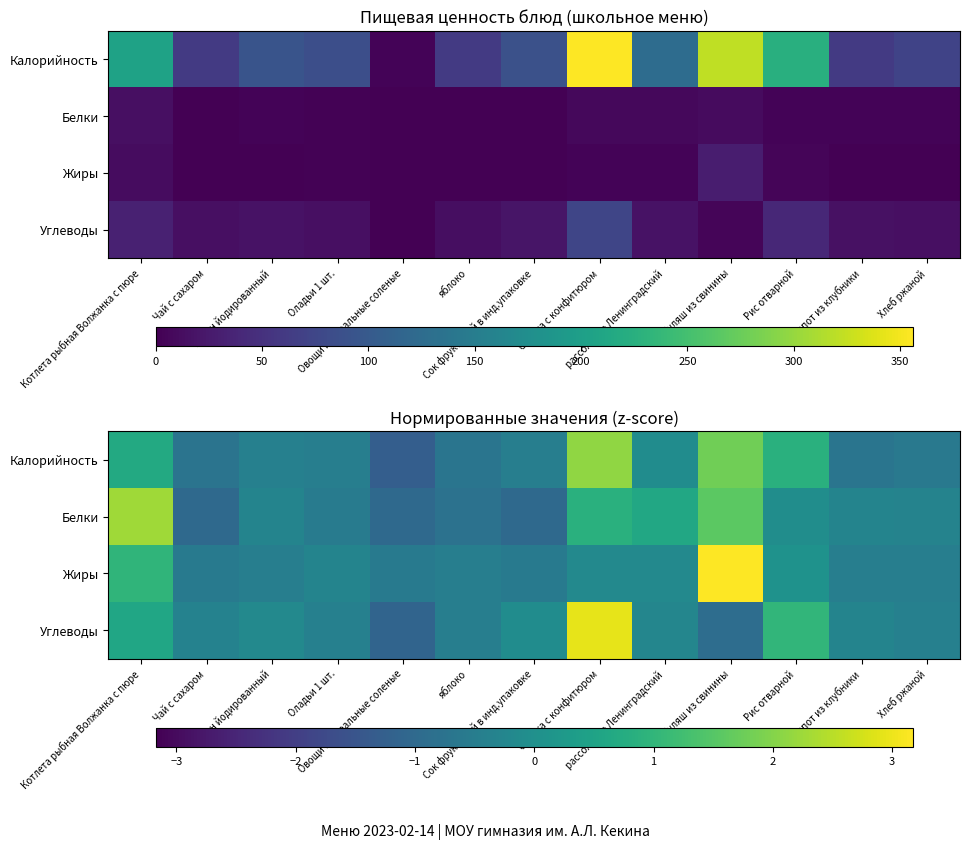

Which label corresponds to the largest value in the chart?

Гуляш из свинины